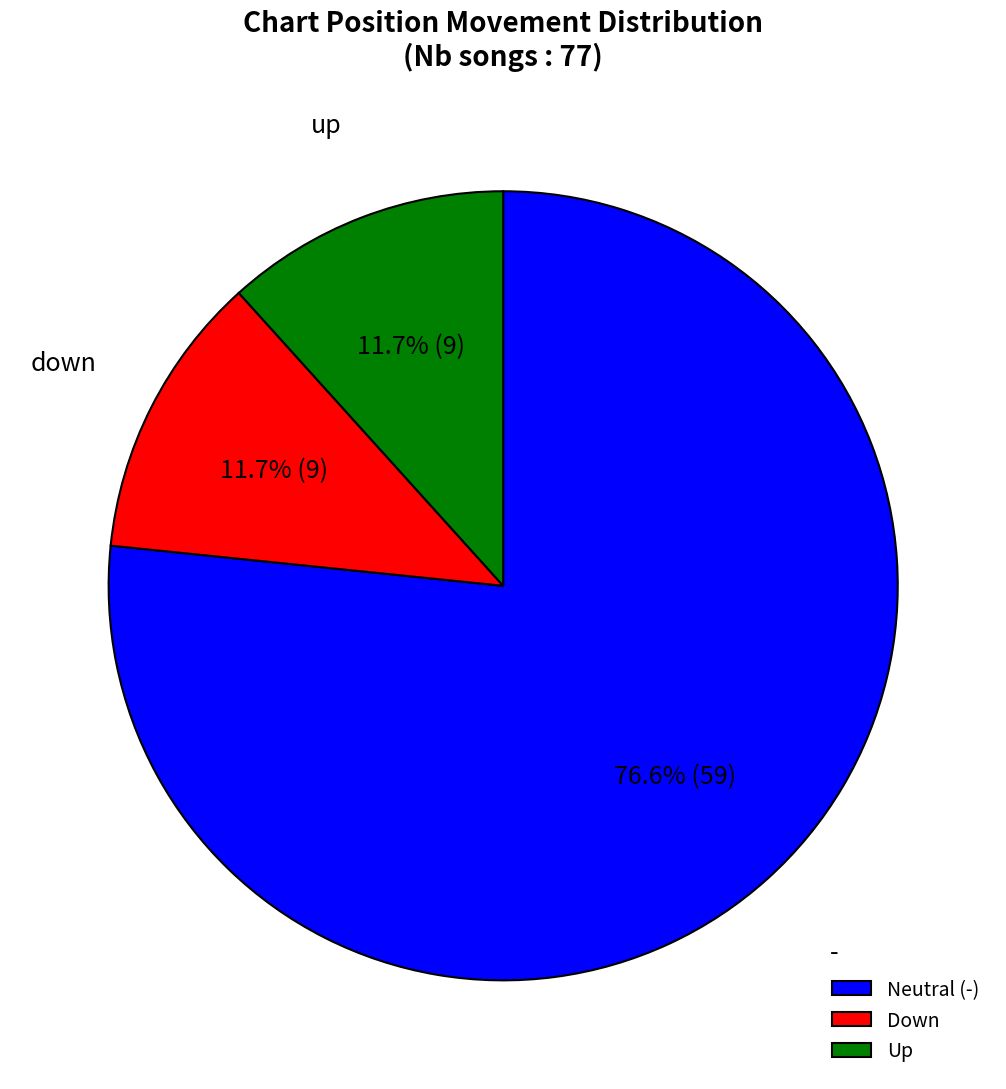

Which category accounts for the majority?

Neutral (-)